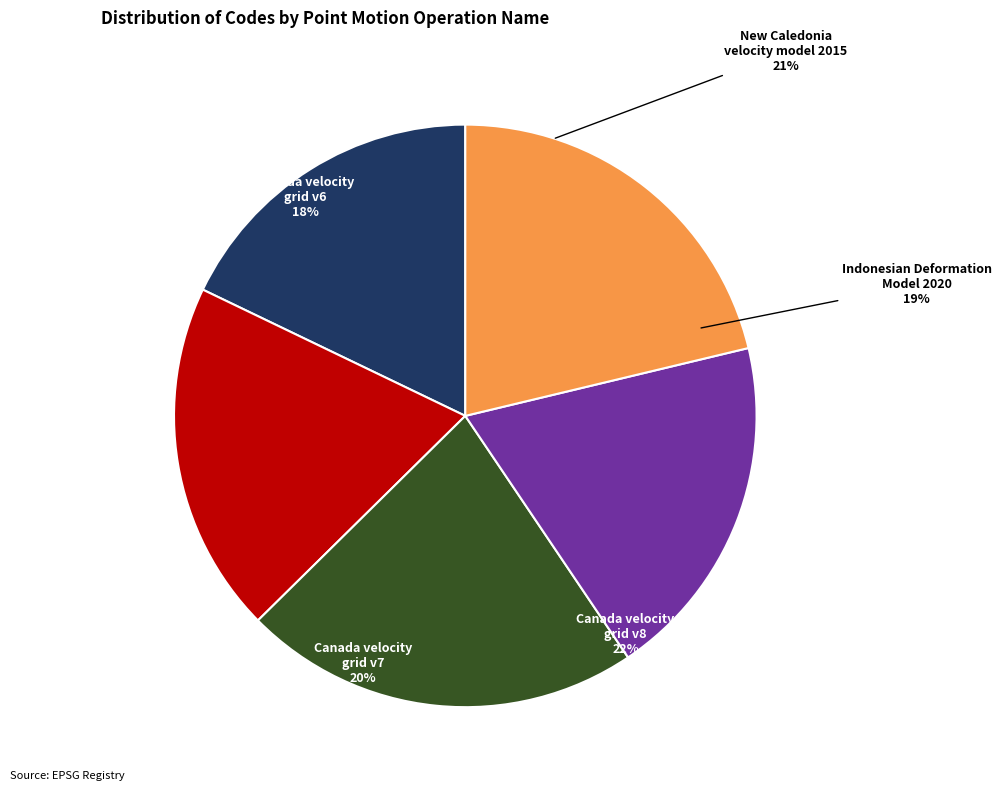

Between Canada velocity grid v6 and Indonesian Deformation Model 2020, which is larger?

Indonesian Deformation Model 2020